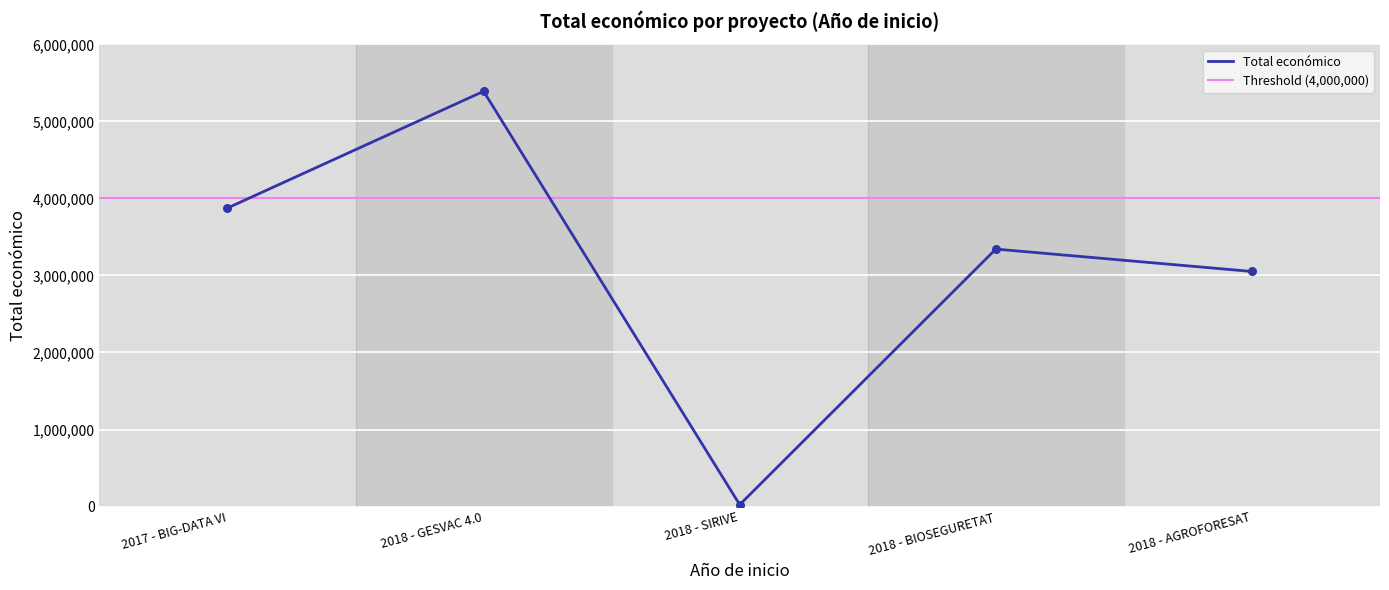

Which has a higher value, 2017 - BIG-DATA VI or 2018 - BIOSEGURETAT?

2017 - BIG-DATA VI